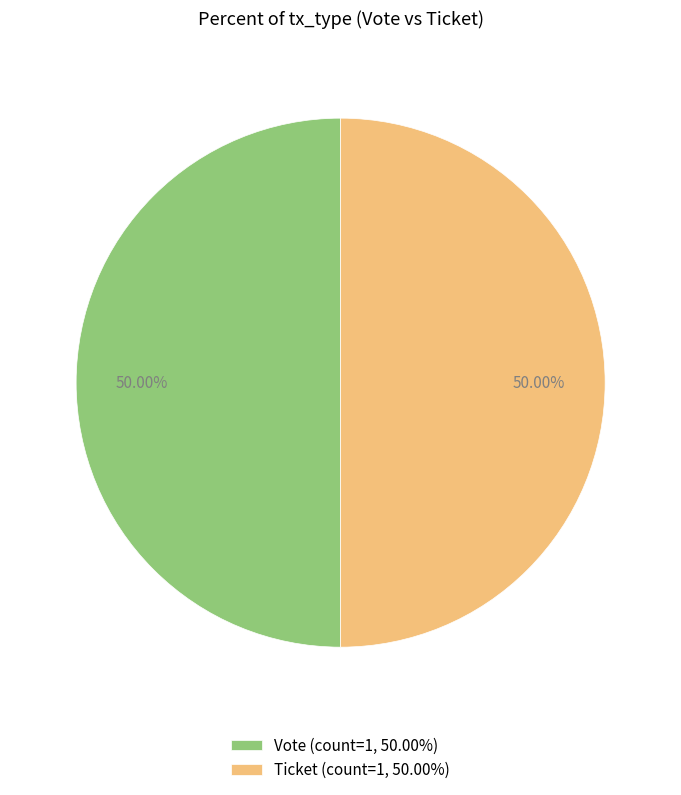

Is the sum of Ticket (count=1, 50.00%) and Vote (count=1, 50.00%) greater than half?

Yes